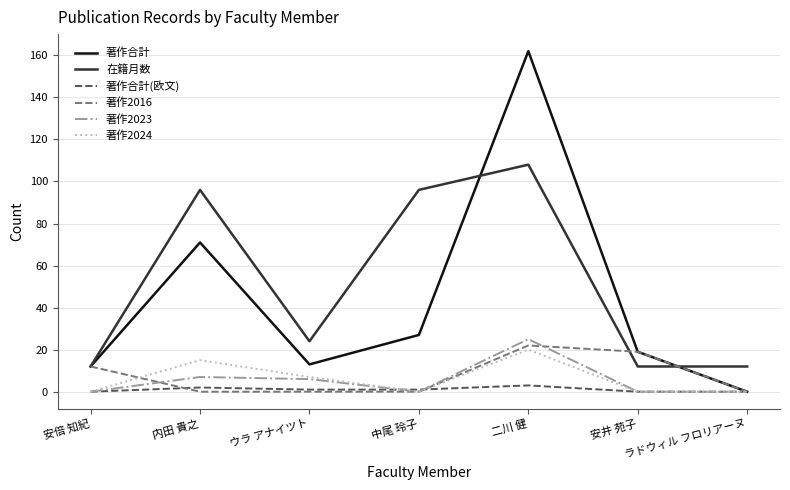

What is the sum of all 著作合計 values?

304